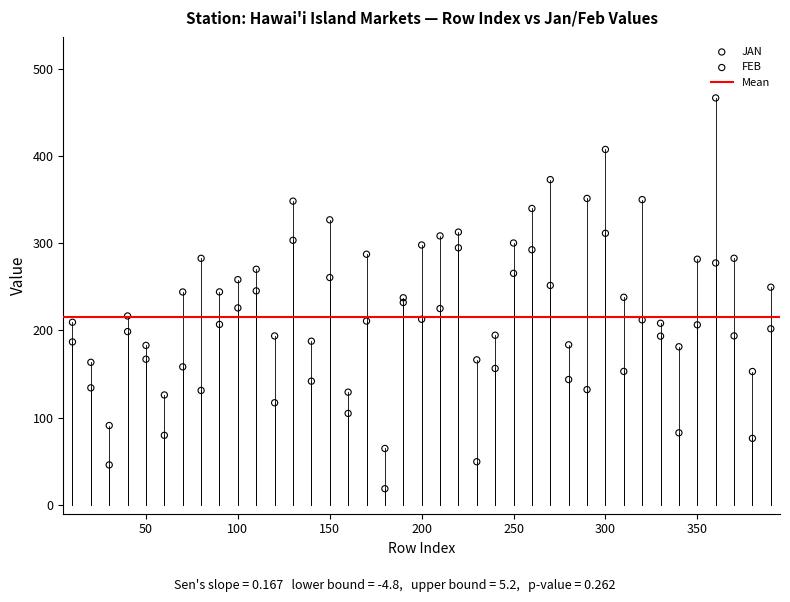

Which series contains the highest Y value?

FEB